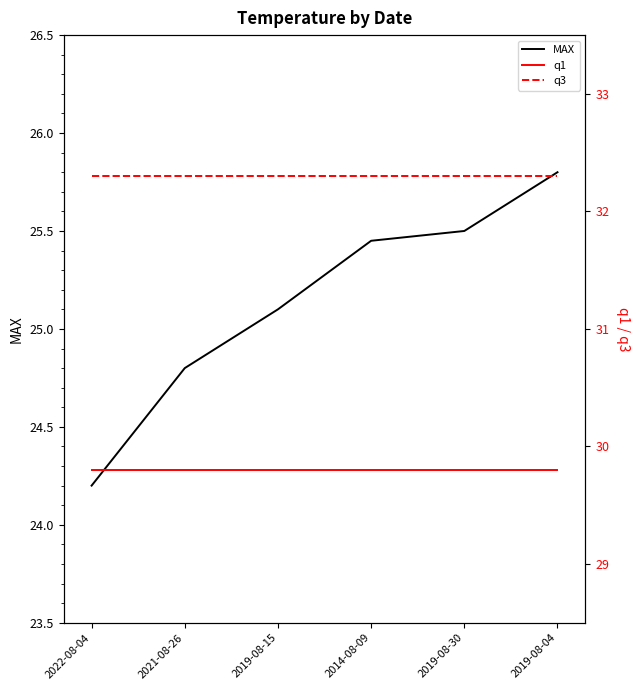

At how many categories does at least one series exceed 24?

6